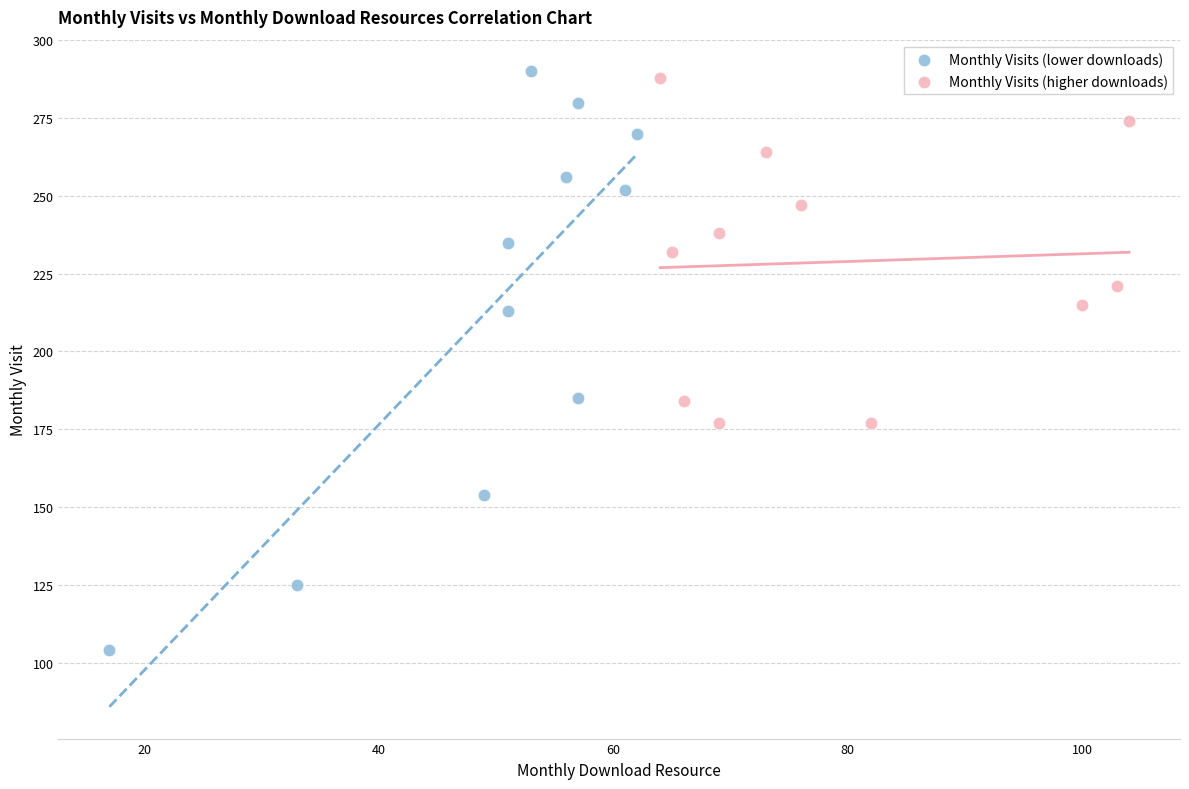

Which series has the largest Y range (max minus min)?

Monthly Visits (lower downloads)